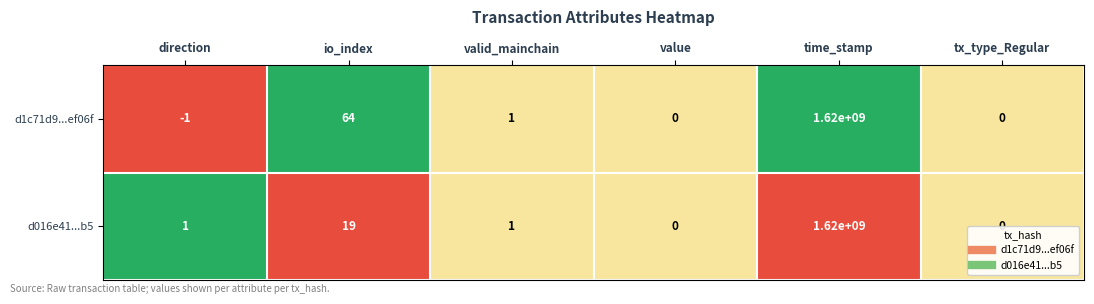

Rank the series by their average value, from highest to lowest.

d1c71d9...ef06f, d016e41...b5